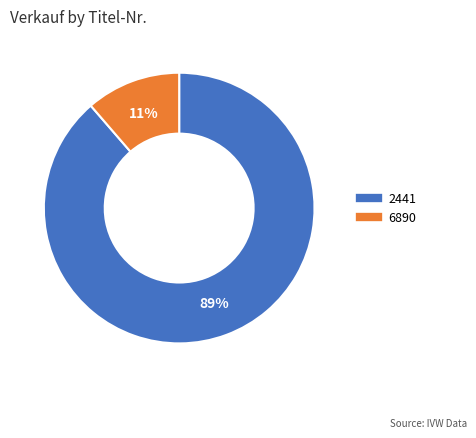

What is the smallest slice in the pie chart?

6890